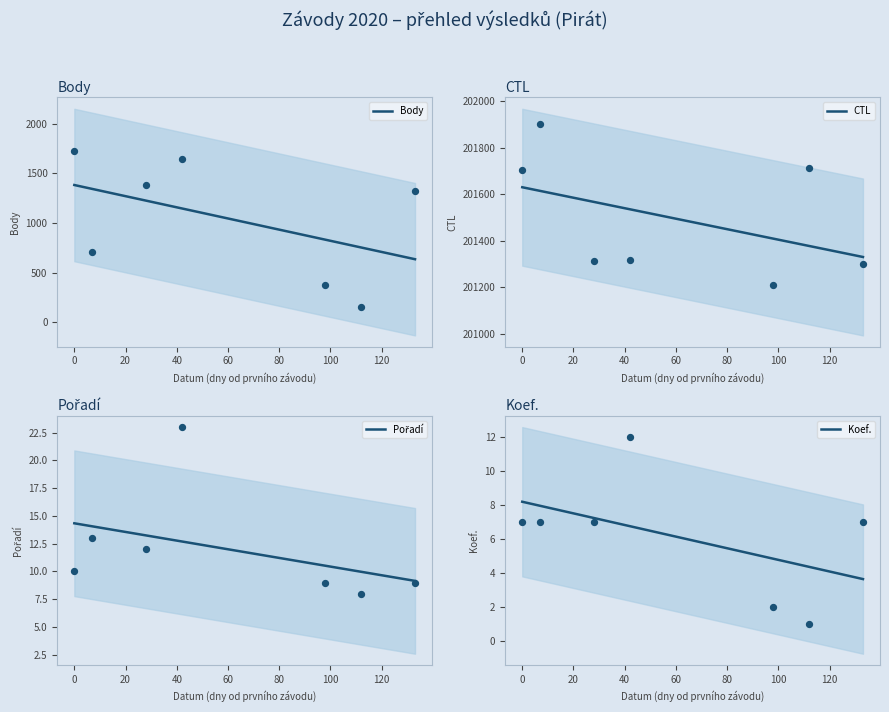

Which series has the widest spread of Y values?

Body